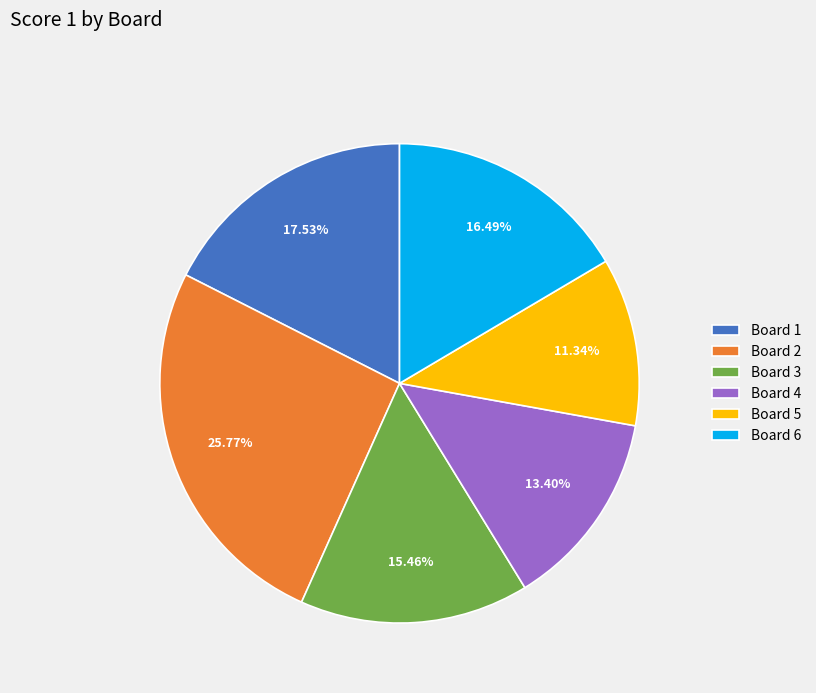

How many slices are in this pie chart?

6